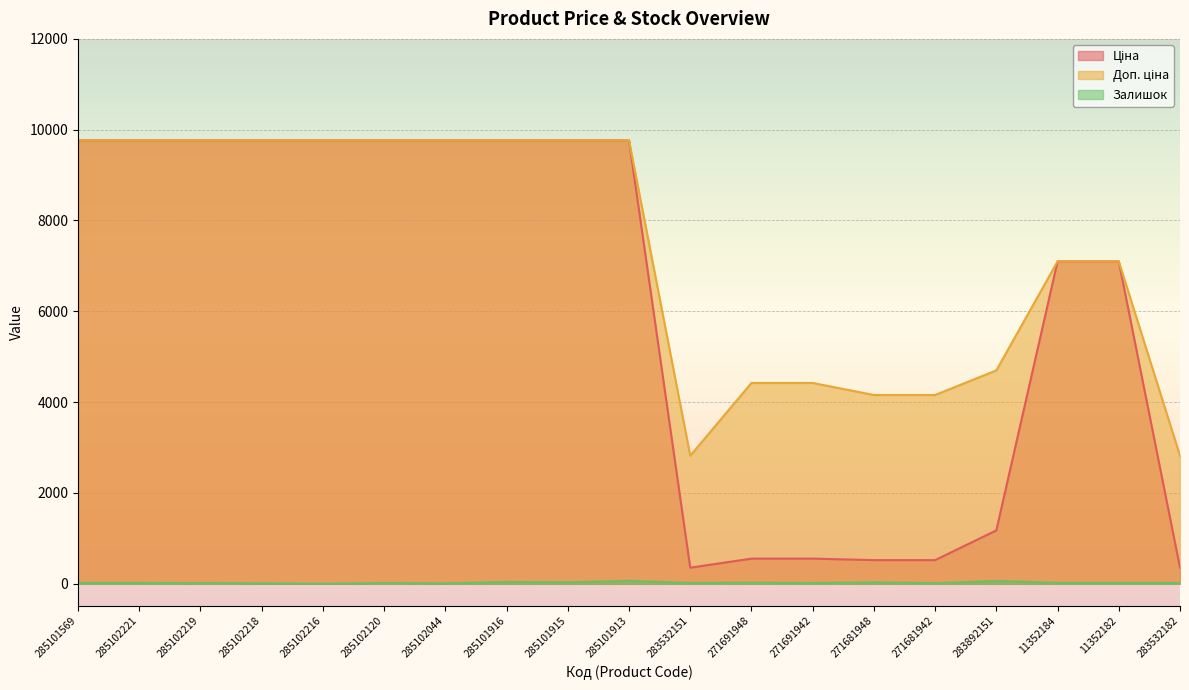

How many lines are shown in the chart?

3